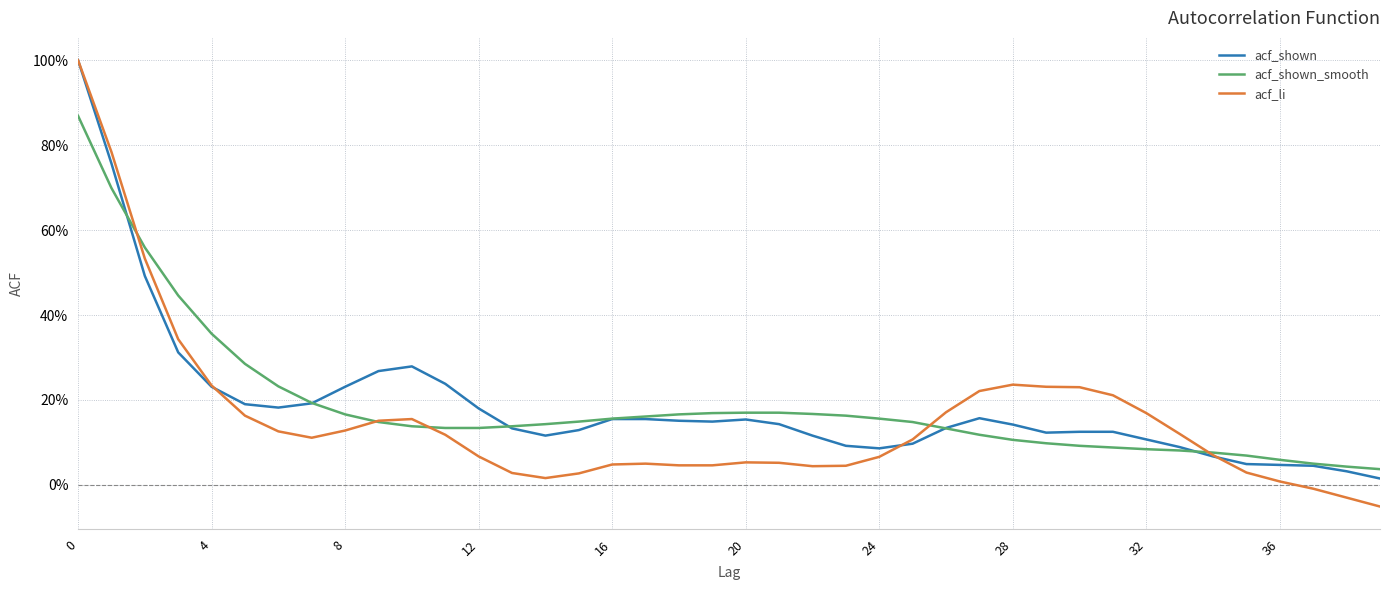

What is the average value of the acf_li series?

0.2